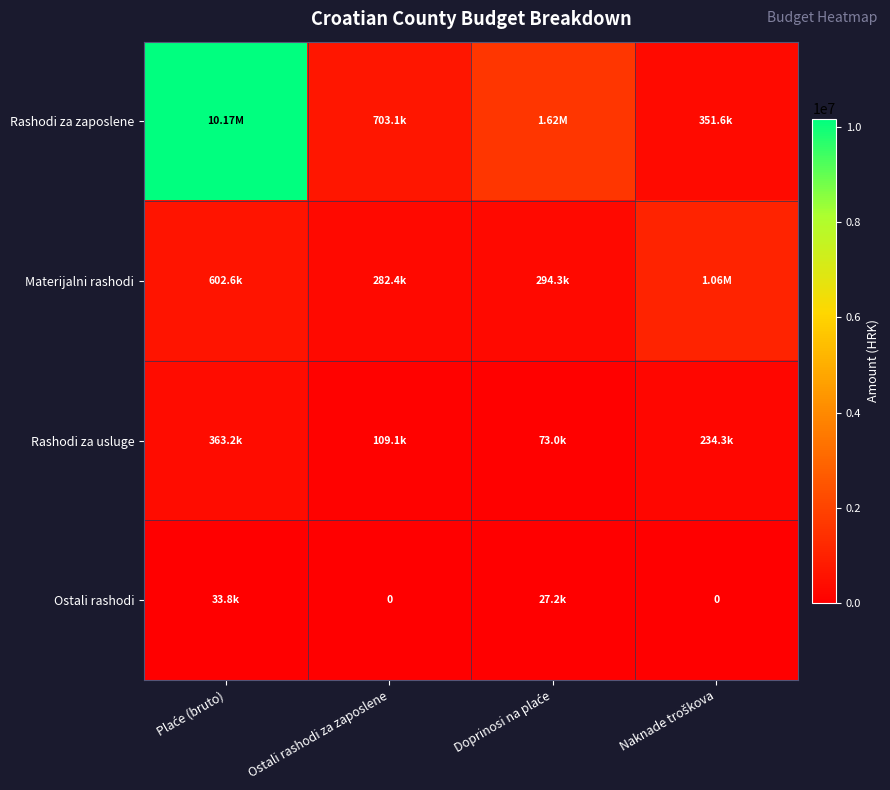

What is the difference between the Rashodi za usluge values at Doprinosi na plaće and Naknade troškova?

161238.6